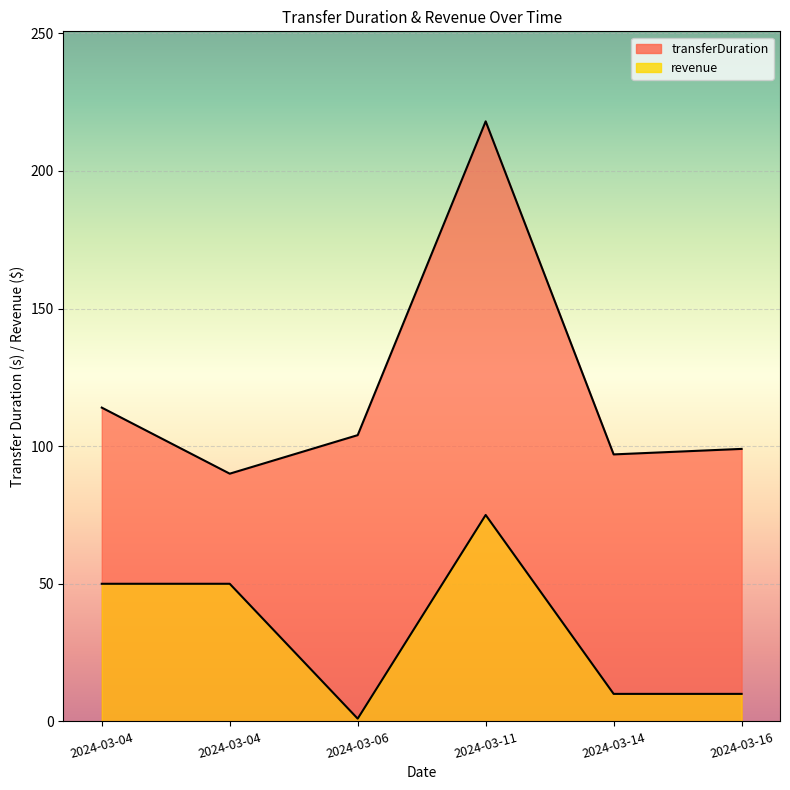

What is the difference between the maximum and minimum values in the transferDuration series?

128